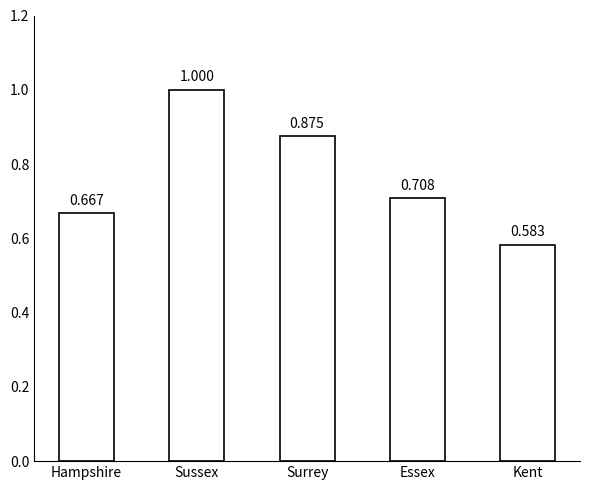

The value at Surrey is 1.5. True or false?

False